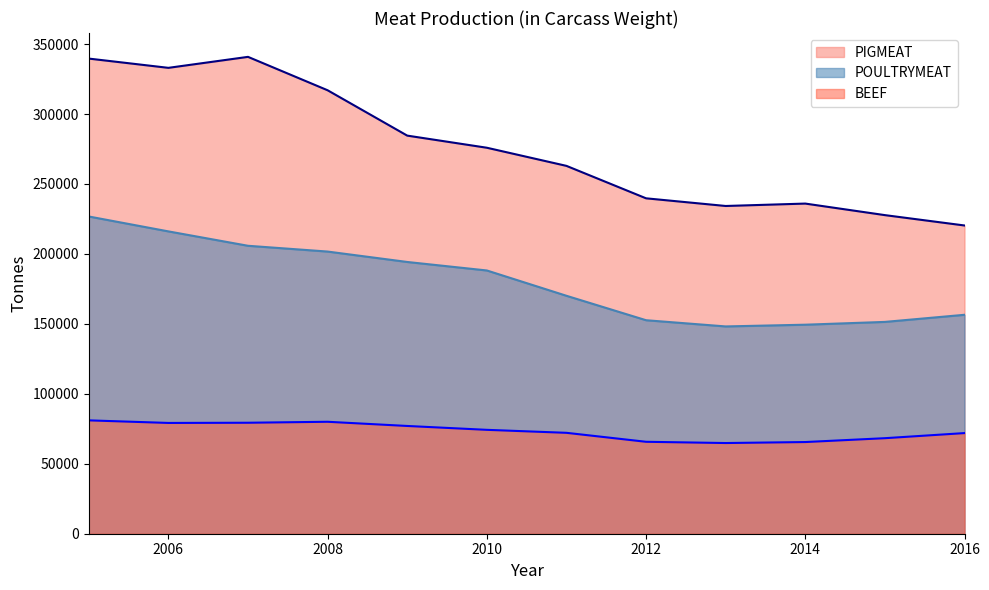

Where is the first local minimum for BEEF?

2006